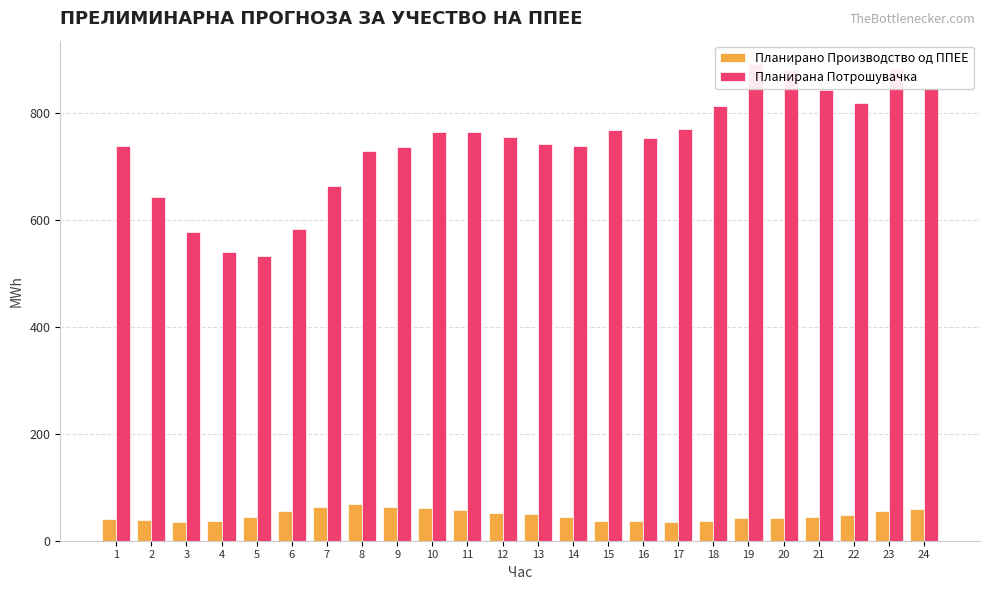

What is the value of the Планирано Производство од ППЕЕ bar at the 7th from the left?

62.9